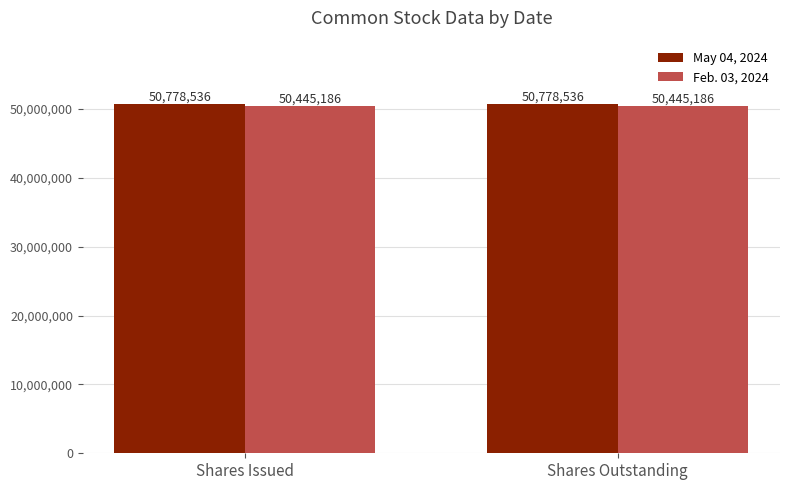

True or false: Feb. 03, 2024 has a value of 50445186 at Shares Outstanding.

True